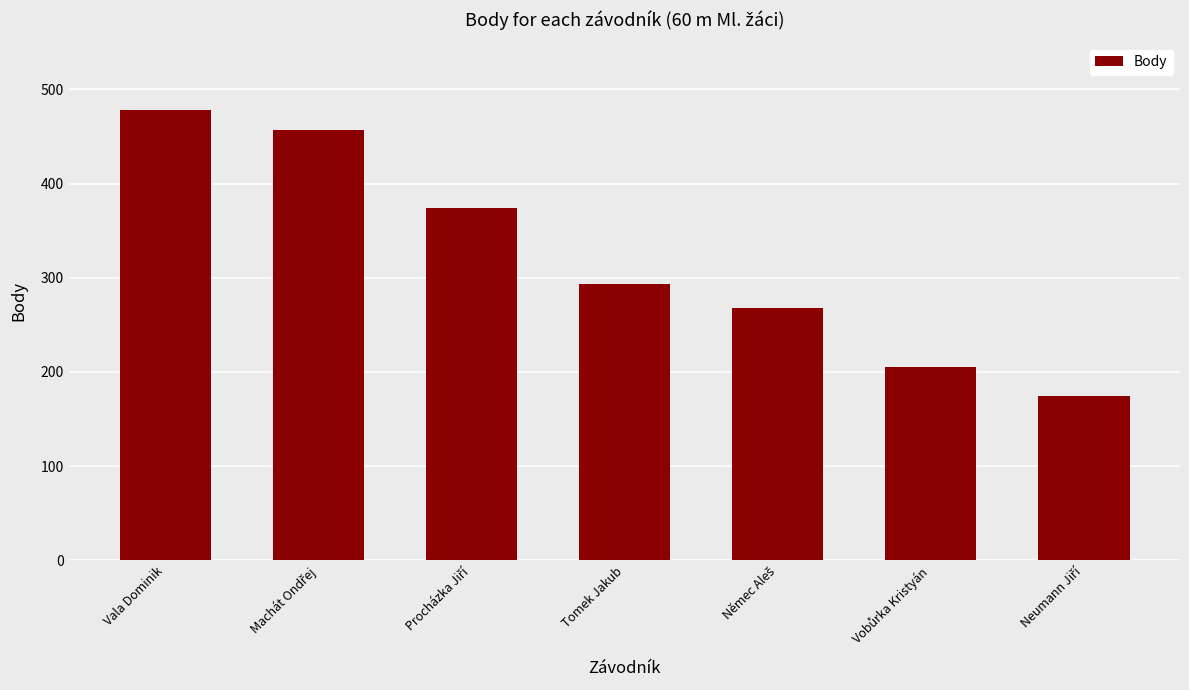

What is the greatest value displayed?

478